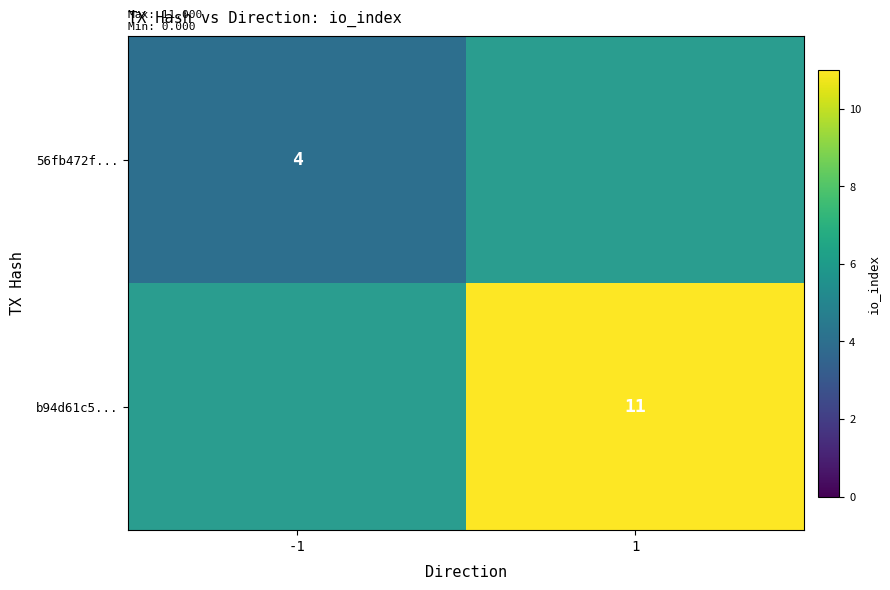

True or false: 56fb472f... has a value of 4 at -1.

True